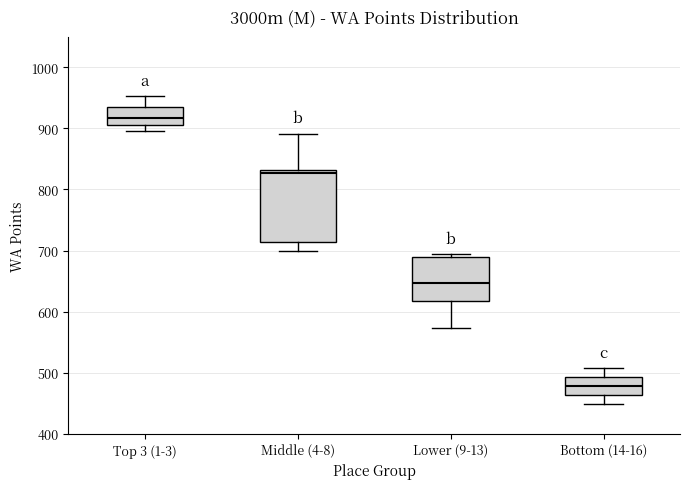

Where does the lower whisker of the box for Lower (9-13) end on the y-axis? The values are not printed on the chart, so give them approximately, as read against the axis.

570